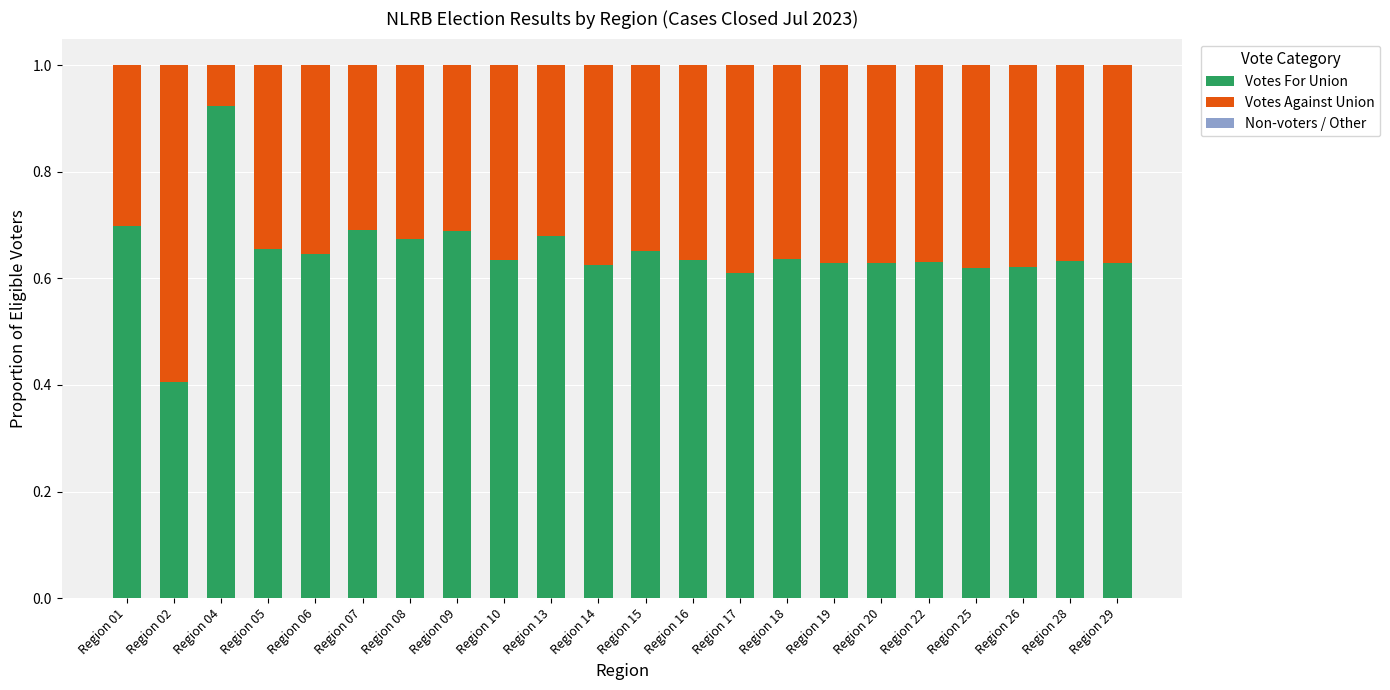

What is the sum of the Votes For Union values at Region 02 and Region 01?

1.1